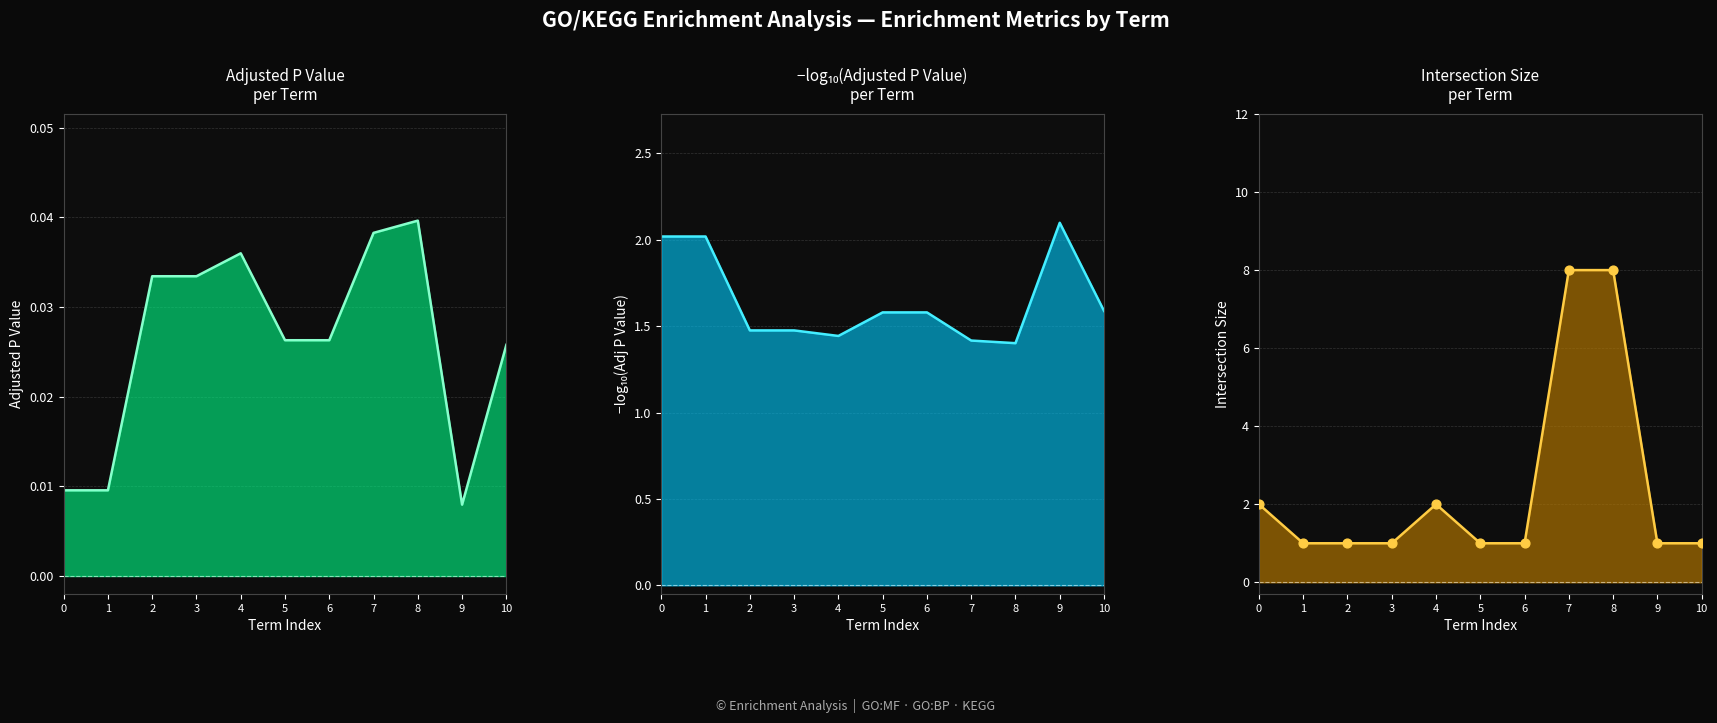

At how many categories does at least one series exceed 0?

11